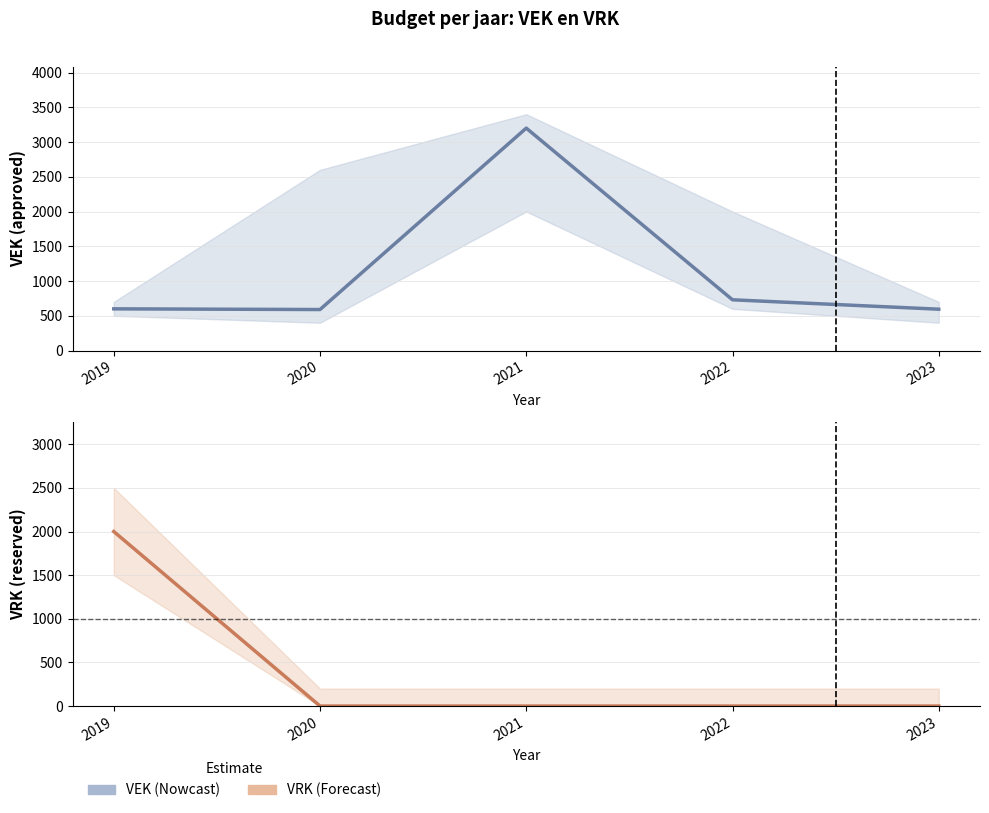

What is the total value across all series at 2023?

595